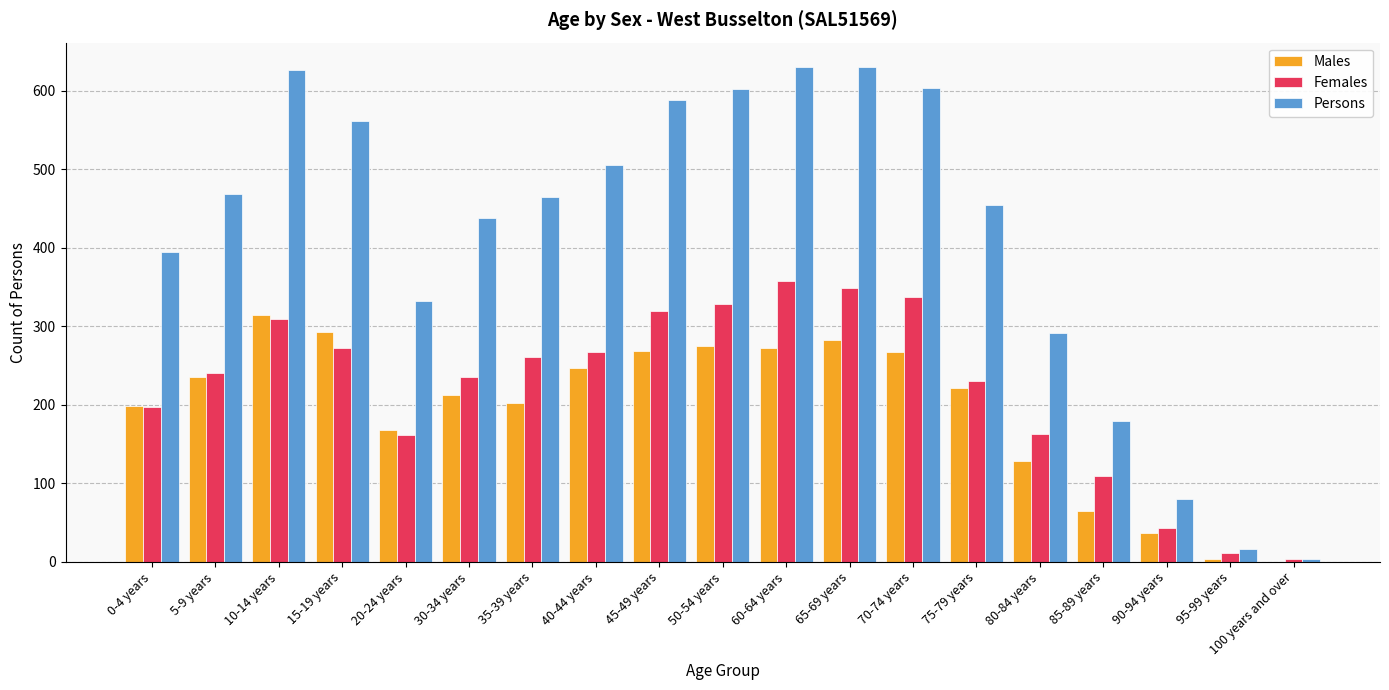

How many distinct data groups are displayed?

3